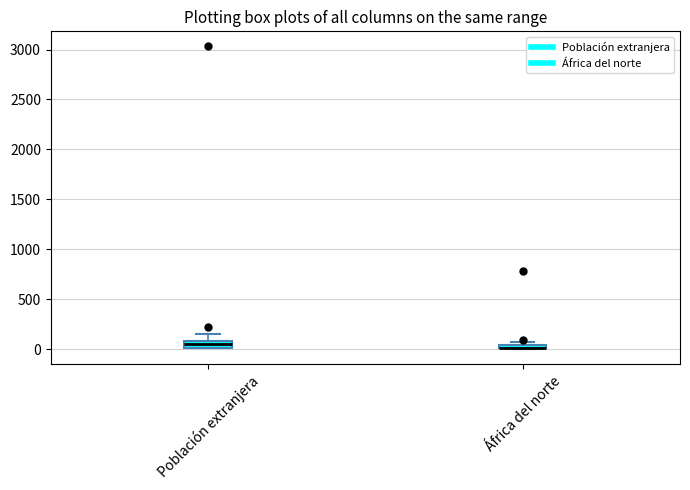

Where is the upper edge of the box for Población extranjera on the y-axis? The values are not printed on the chart, so give them approximately, as read against the axis.

100